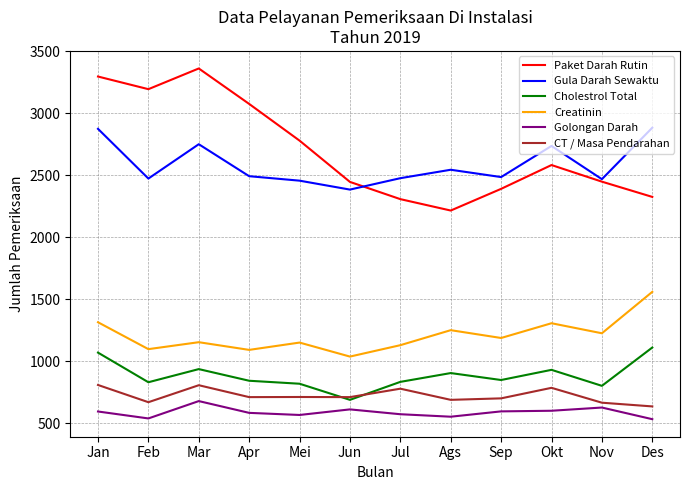

Where is the first local maximum for Golongan Darah?

Mar